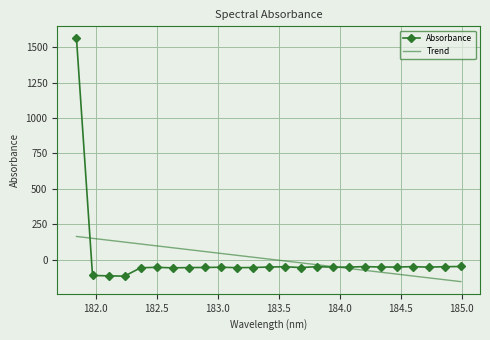

At how many categories does at least one series exceed 735?

1